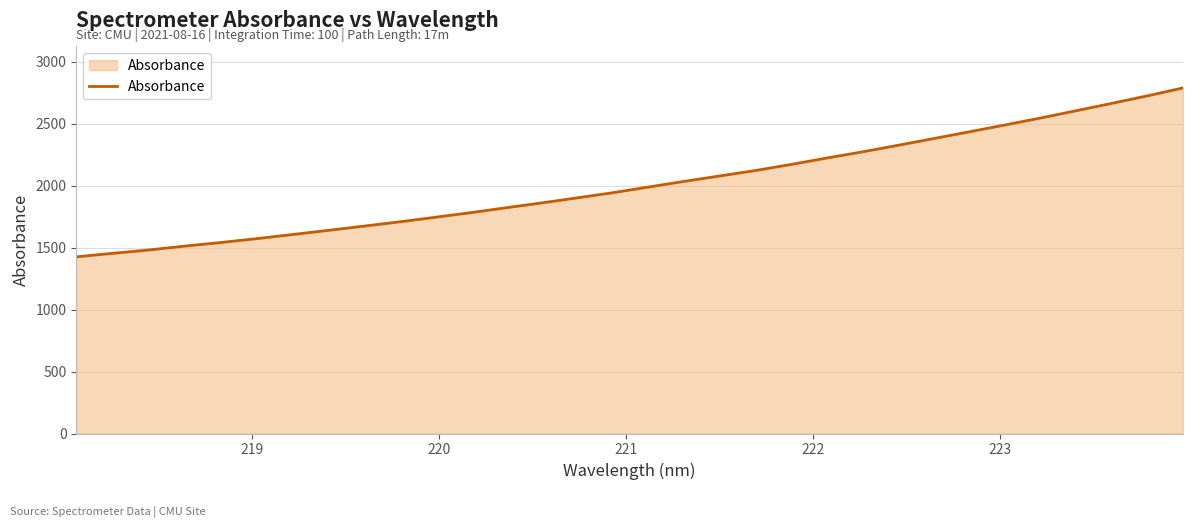

What is the difference between the maximum and minimum values?

1363.4